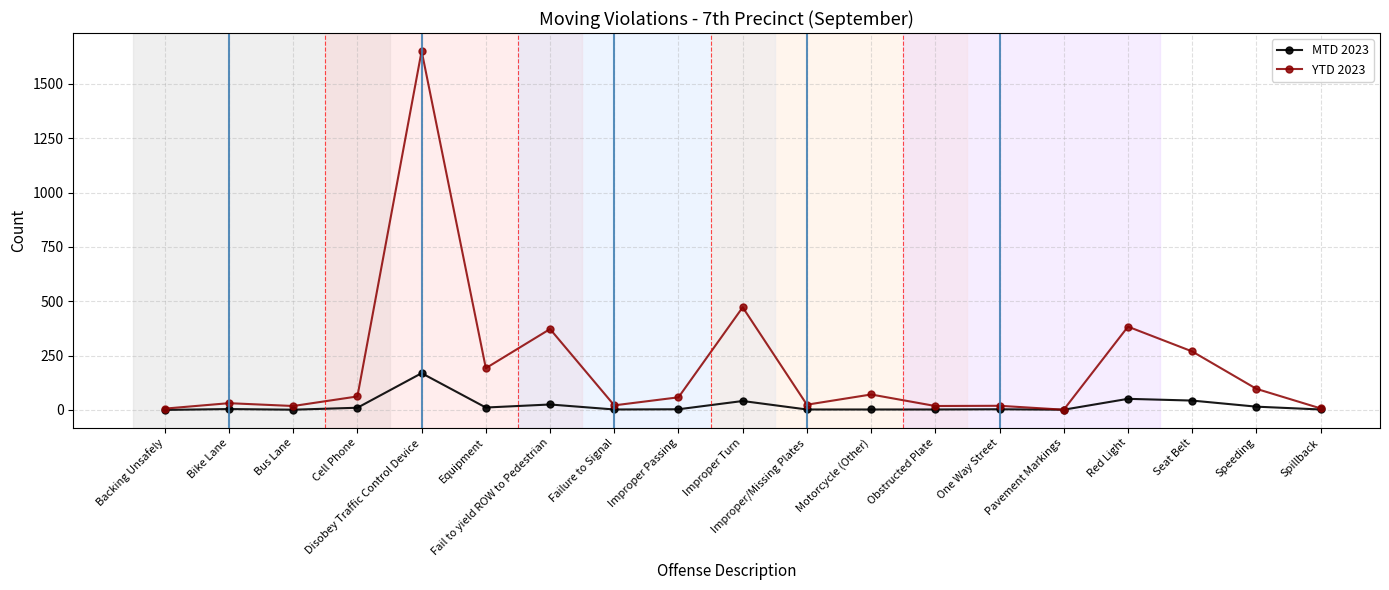

How many lines are shown in the chart?

2